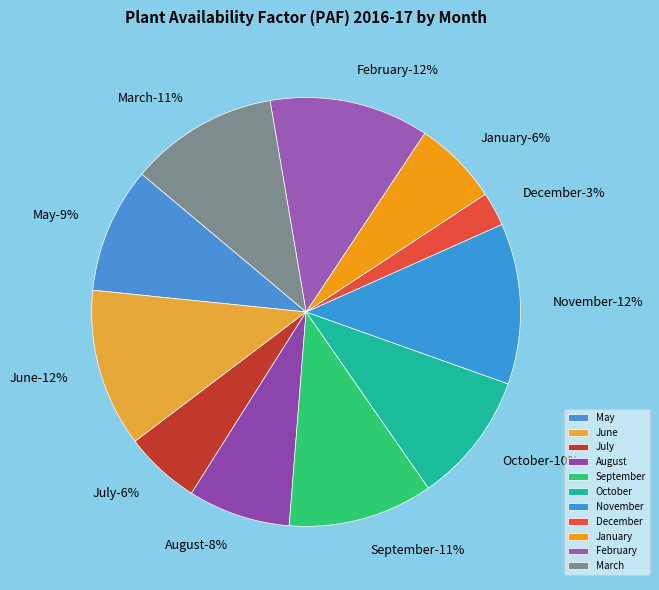

Rank the categories by value from highest to lowest.

November, February, June, March, September, October, May, August, January, July, December